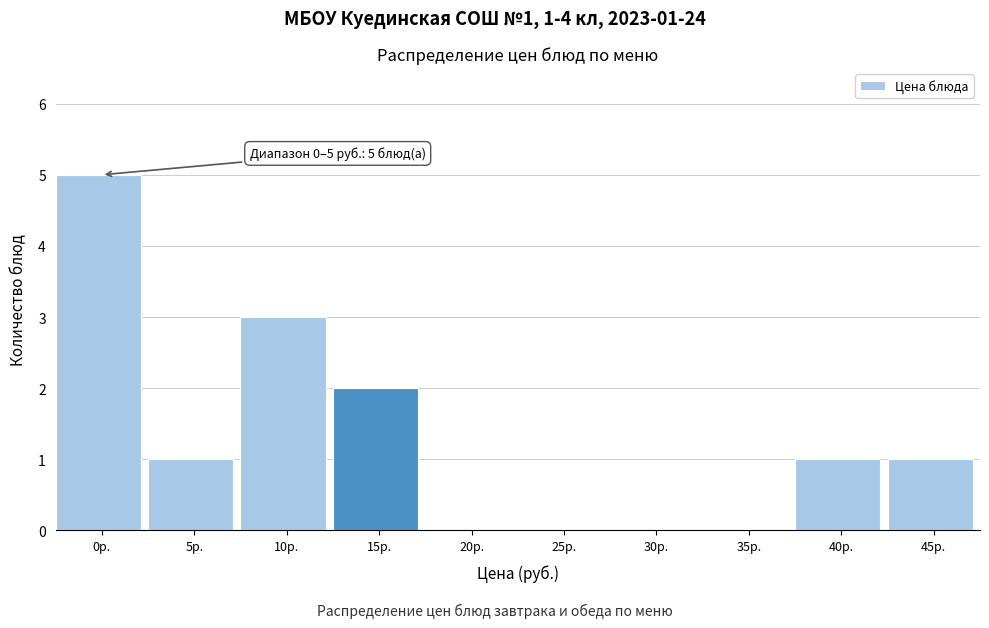

Reading right to left, transcribe all the data shown in this chart.

45р.=1	40р.=1	35р.=0	30р.=0	25р.=0	20р.=0	15р.=2	10р.=3	5р.=1	0р.=5